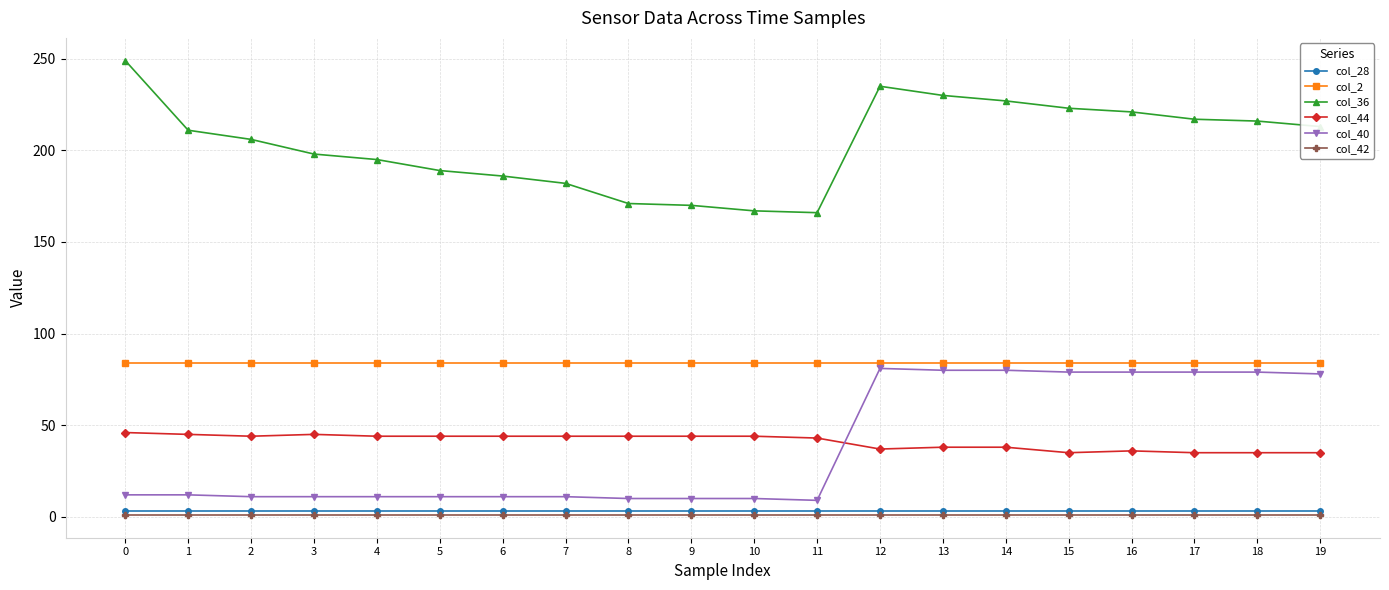

How many lines are shown in the chart?

6